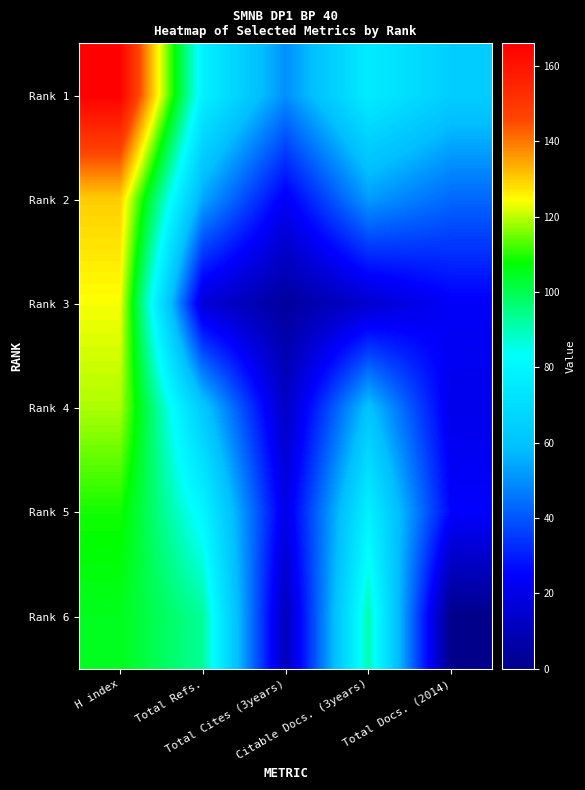

Reading right to left, list all the values displayed in this chart.

Rank 1: Total Docs. (2014)=64	Citable Docs. (3years)=76	Total Cites (3years)=50	Total Refs.=78	H index=166
Rank 2: Total Docs. (2014)=43	Citable Docs. (3years)=52	Total Cites (3years)=23	Total Refs.=54	H index=130
Rank 3: Total Docs. (2014)=24	Citable Docs. (3years)=15	Total Cites (3years)=4	Total Refs.=17	H index=124
Rank 4: Total Docs. (2014)=21	Citable Docs. (3years)=60	Total Cites (3years)=13	Total Refs.=62	H index=119
Rank 5: Total Docs. (2014)=25	Citable Docs. (3years)=78	Total Cites (3years)=20	Total Refs.=80	H index=109
Rank 6: Total Docs. (2014)=0	Citable Docs. (3years)=91	Total Cites (3years)=11	Total Refs.=93	H index=105